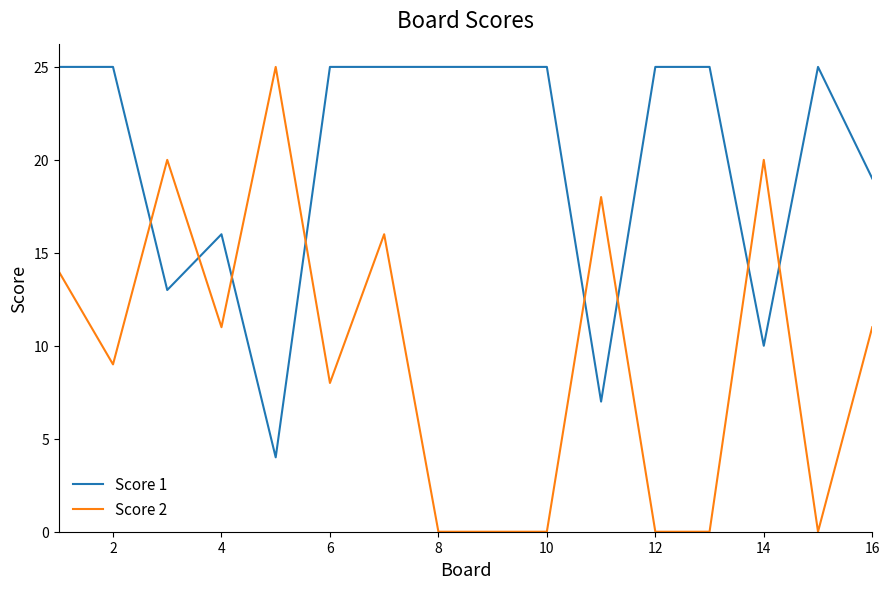

What is the minimum value for Score 1?

4